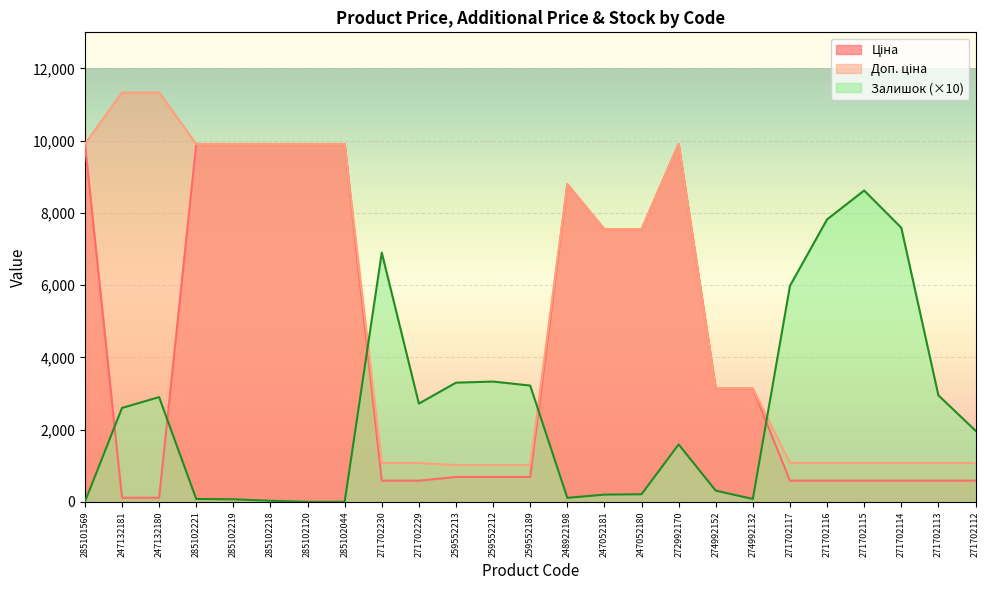

What position from the right is 272992170?

9